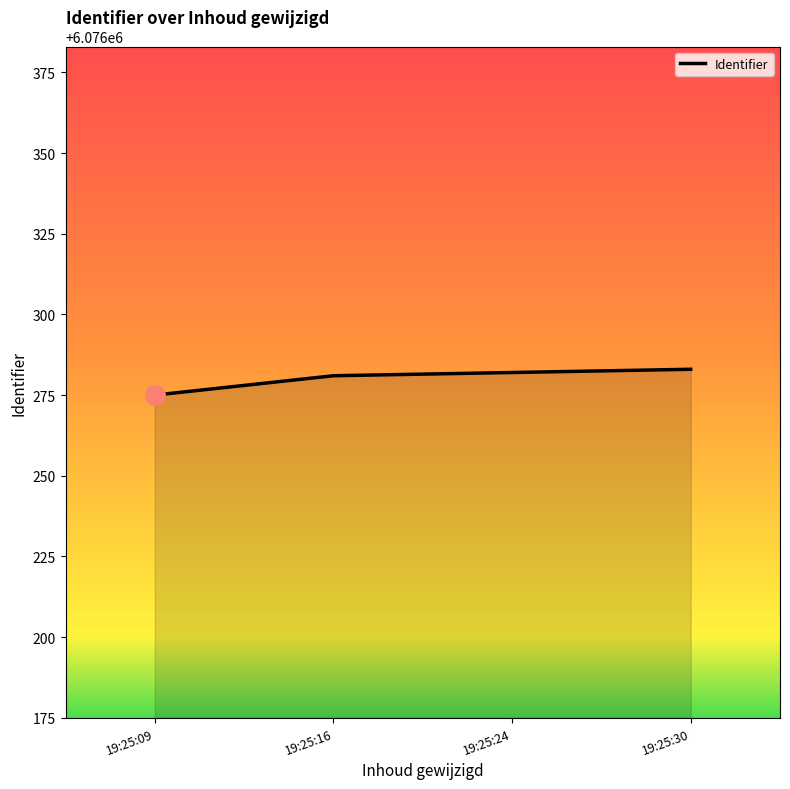

What is the minimum value shown in the chart?

6076275